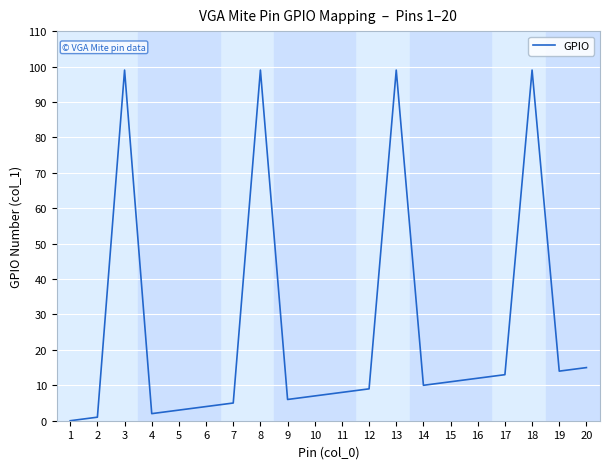

The chart shows a value of 99 at 8. True or false?

True